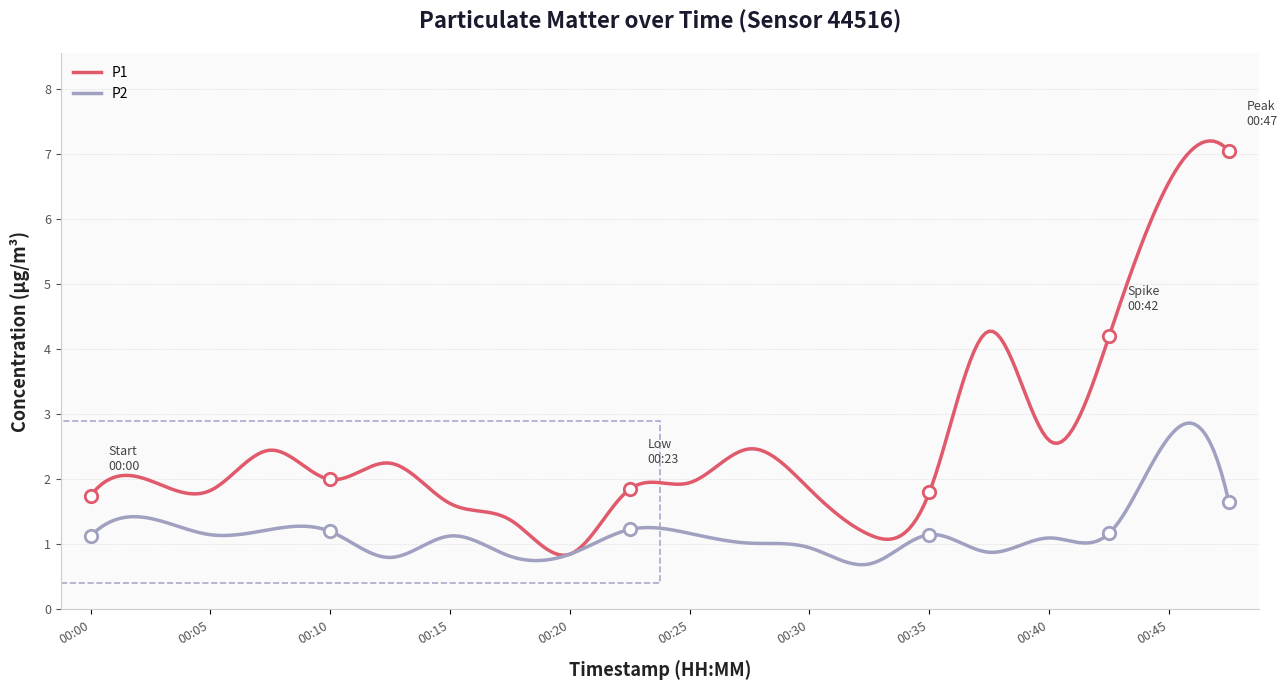

Which series reaches the maximum Y coordinate?

P1